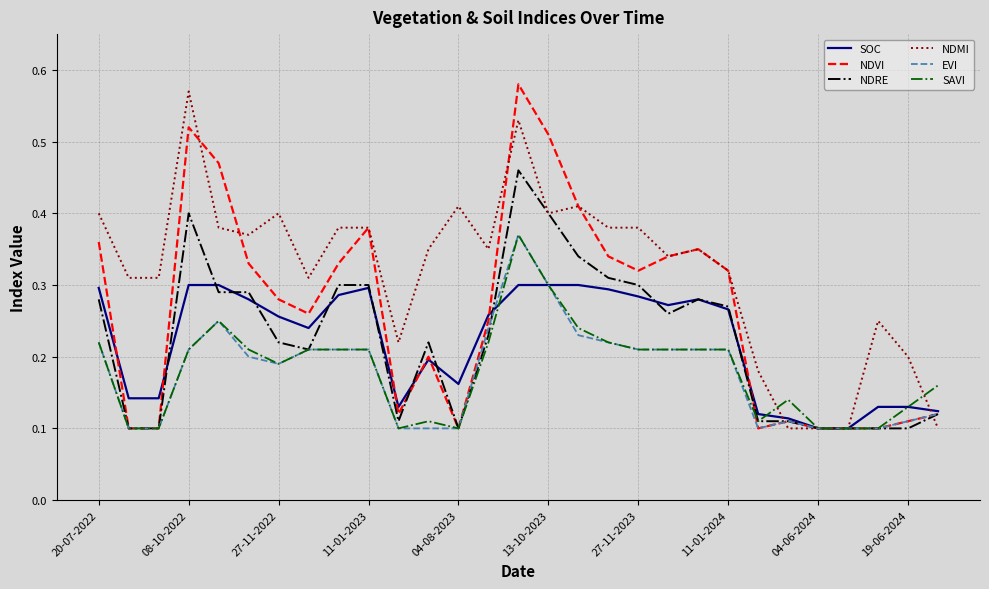

Which series has the largest total across all categories?

NDMI